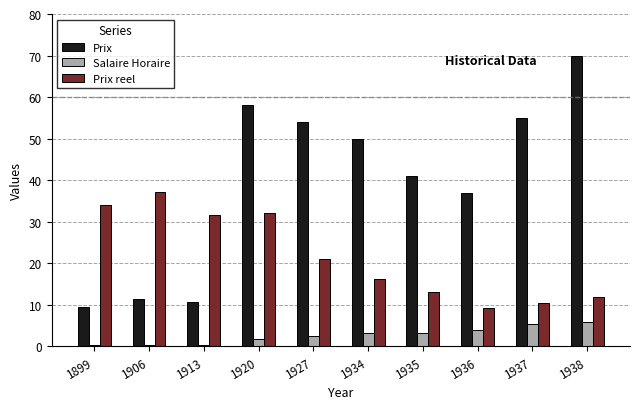

Is it true that Prix reel equals 42.2 at 1913?

False